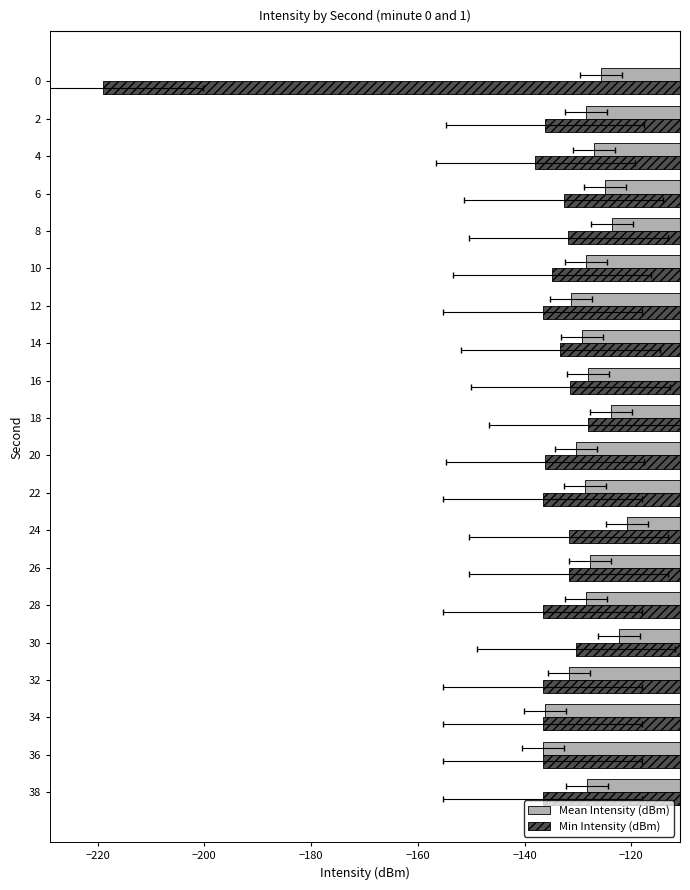

What is the difference between the second highest and second lowest values in the Min Intensity (dBm) series?

7.6